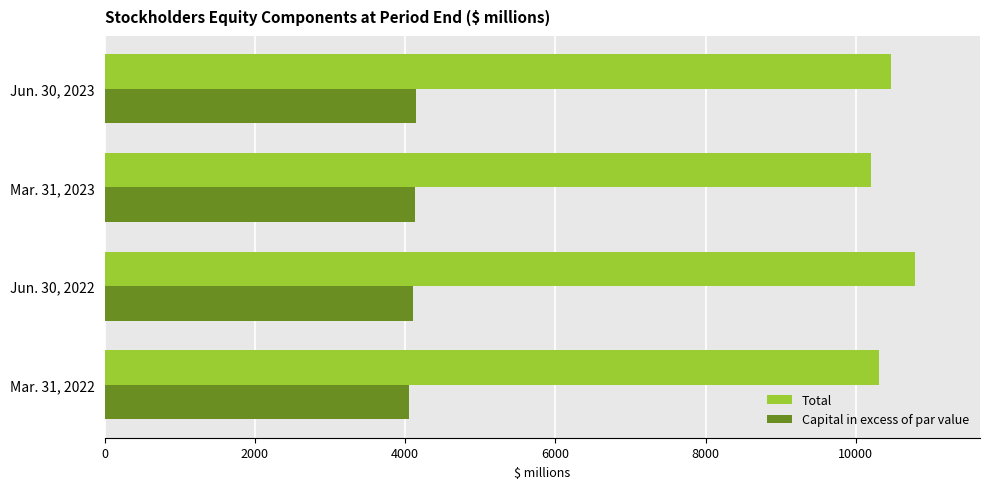

What is the spread (max minus min) of values at Jun. 30, 2022?

6686